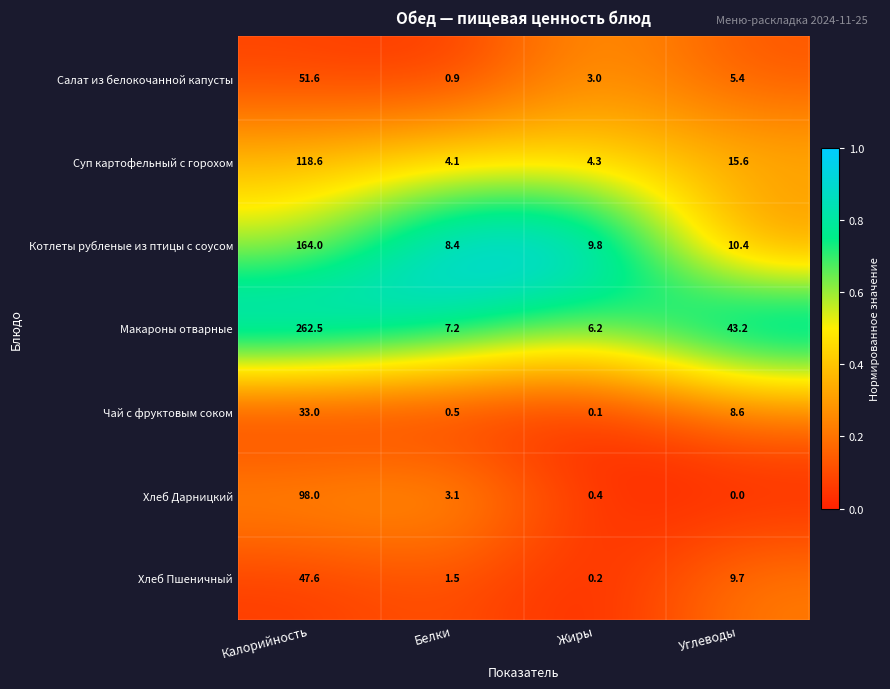

What is the average value of the Салат из белокочанной капусты series?

15.2